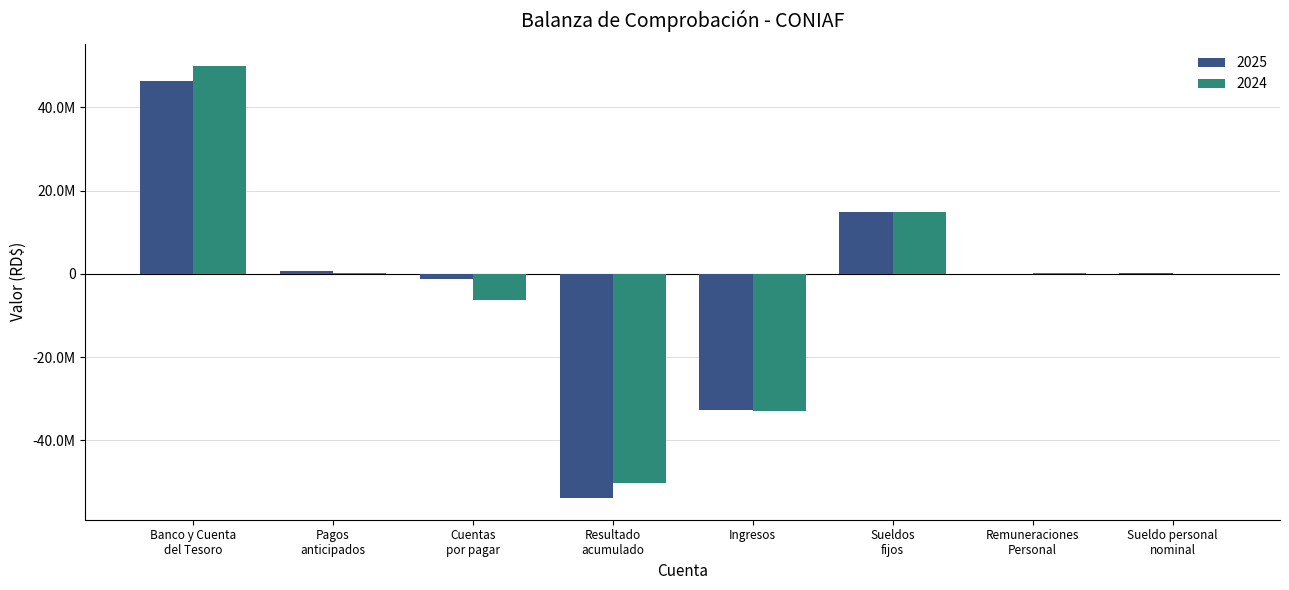

What is the difference between the maximum and minimum values in the 2024 series?

100322641.2